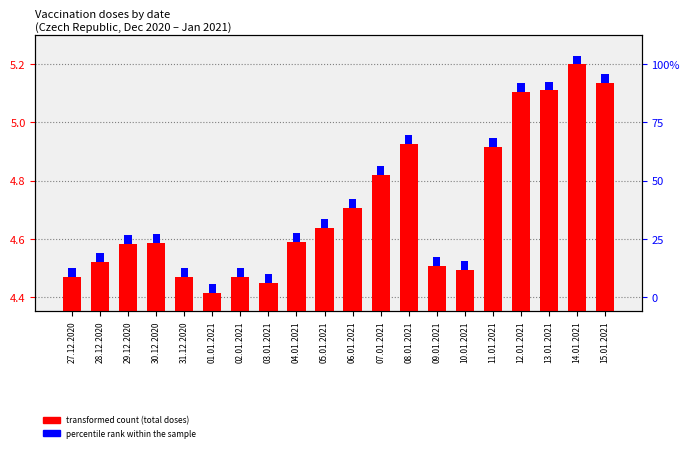

What is the total value across all series at 03.01.2021?

4.5